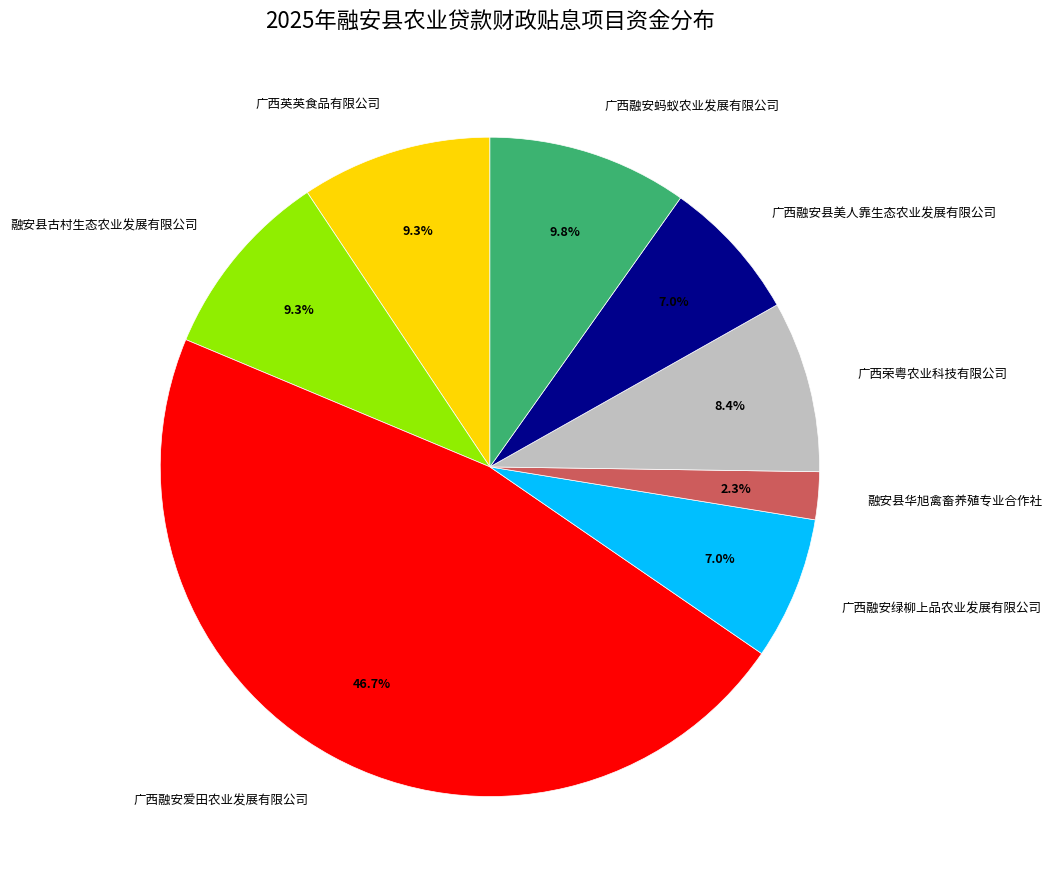

To the nearest percent, what is the difference between the 广西融安绿柳上品农业发展有限公司 and 广西英英食品有限公司 slice percentages?

2%